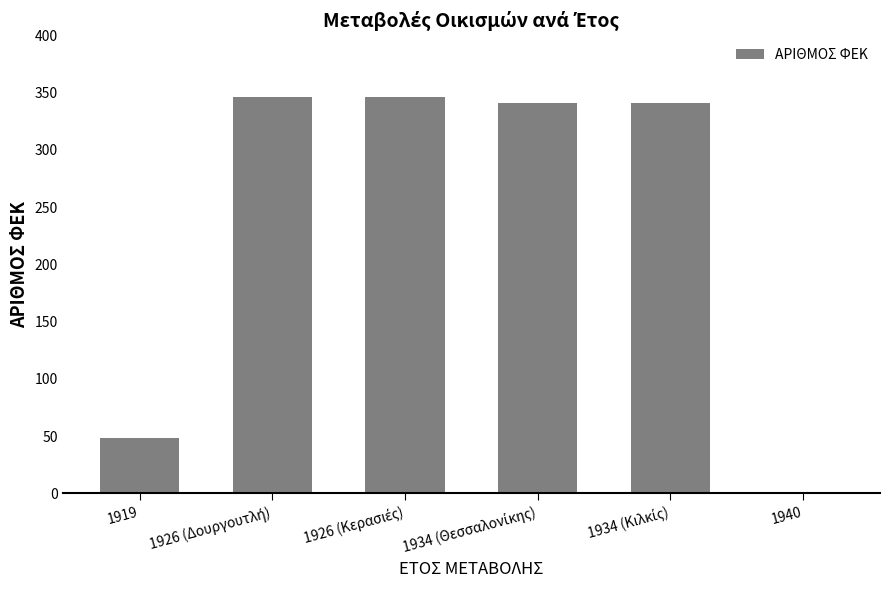

Does the chart contain stacked bars?

No